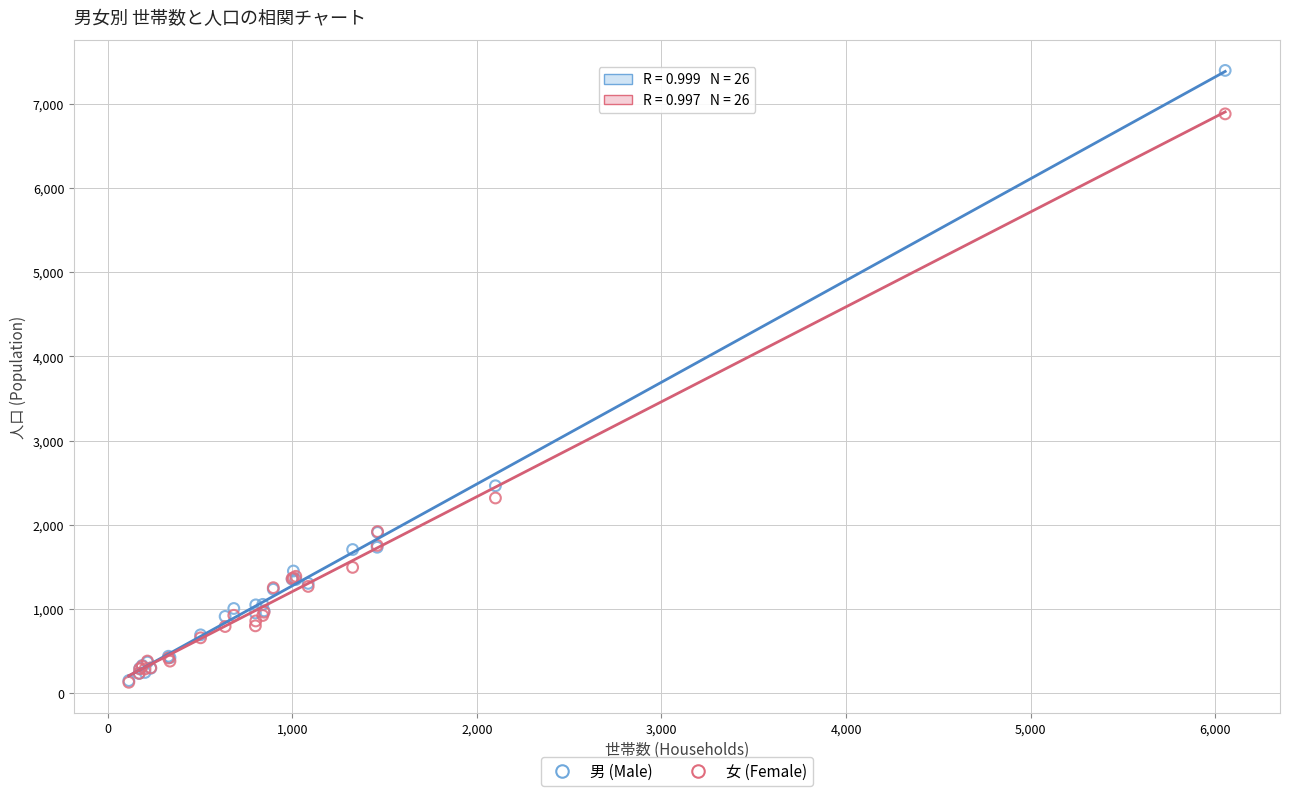

What are all the series names shown in the legend?

男 (Male), 女 (Female)